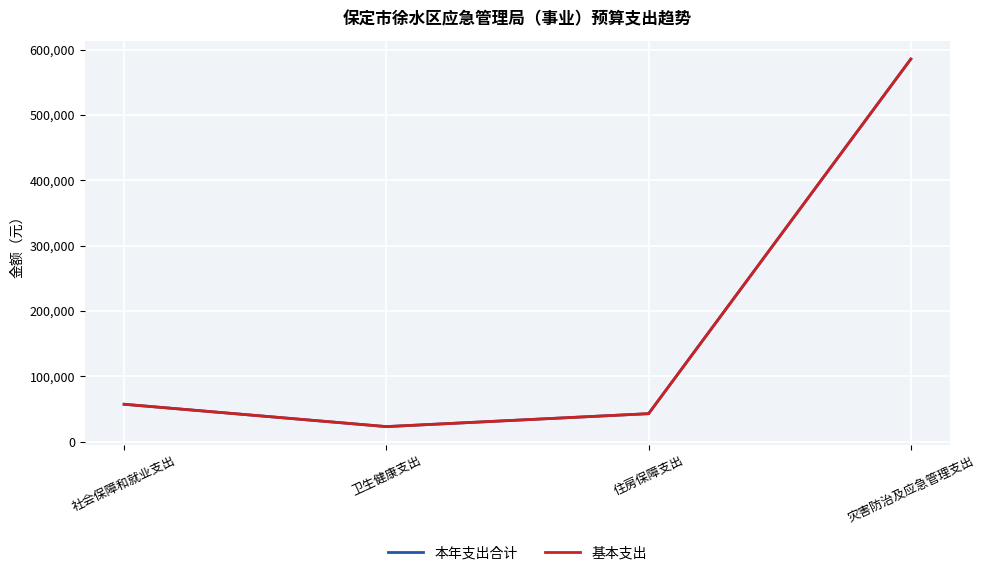

Is this an area chart (filled region under the line)?

No